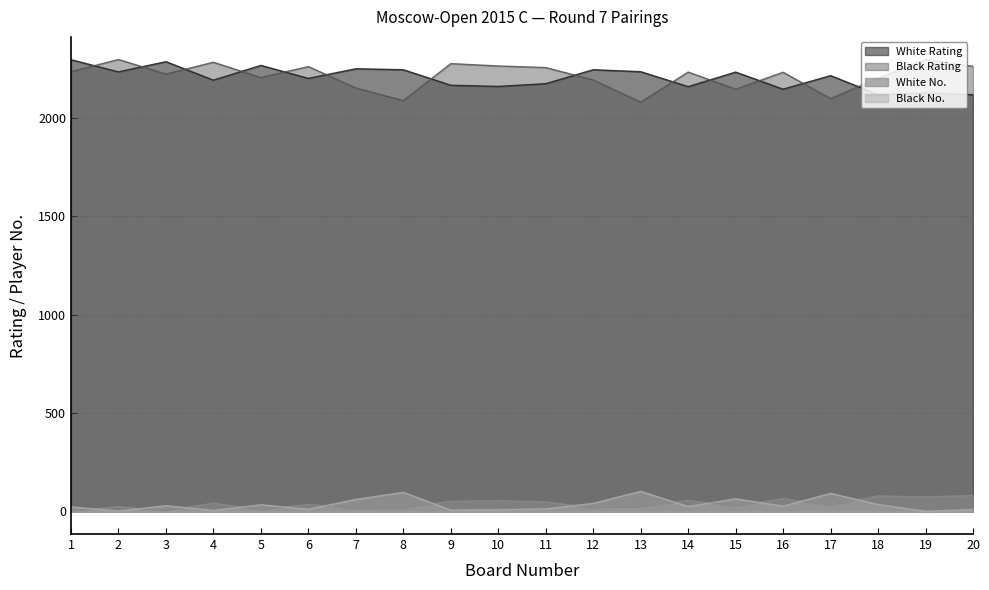

At which label is Black No. closest to 51?

7